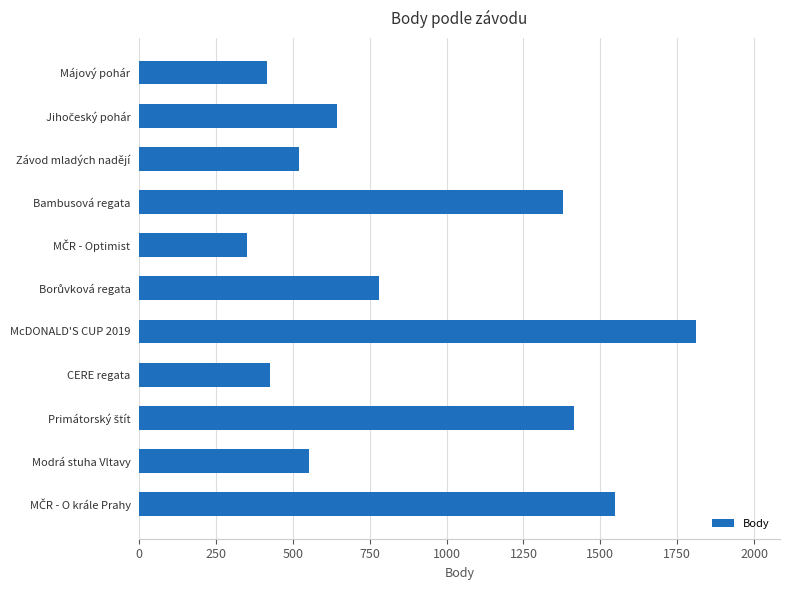

Is it true that the value at Závod mladých nadějí is 180?

False